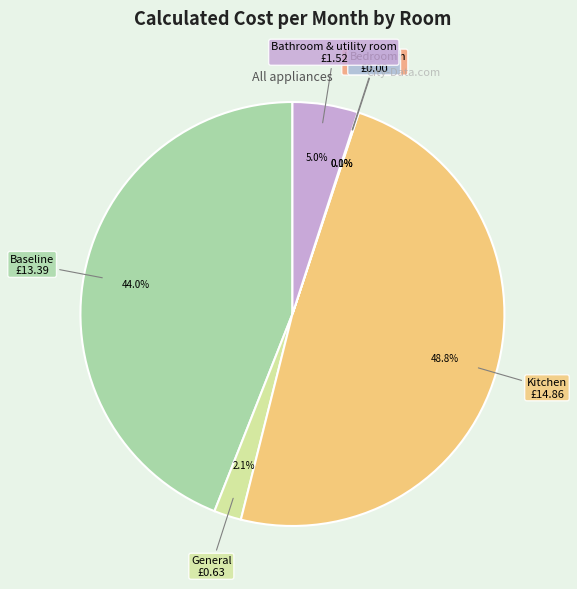

What percentage do Living room and Bedroom together represent?

0.1%